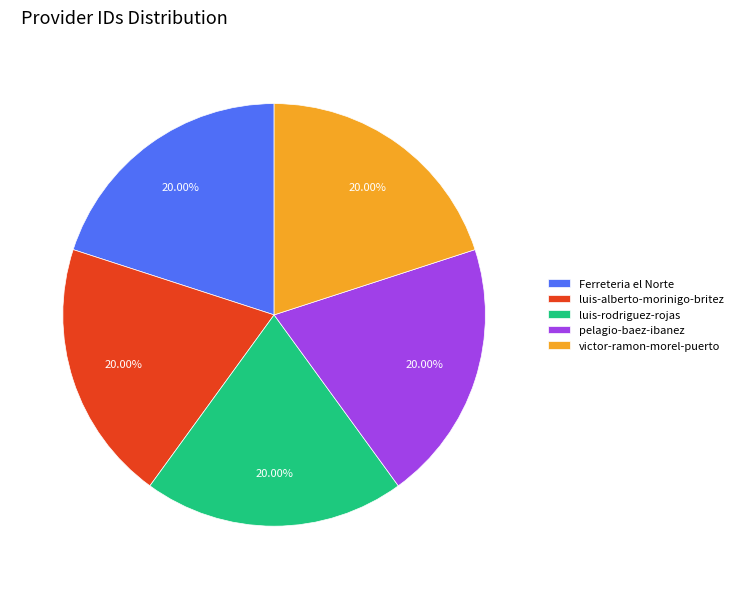

Approximately how many times larger is the value at victor-ramon-morel-puerto compared to luis-rodriguez-rojas?

1.0